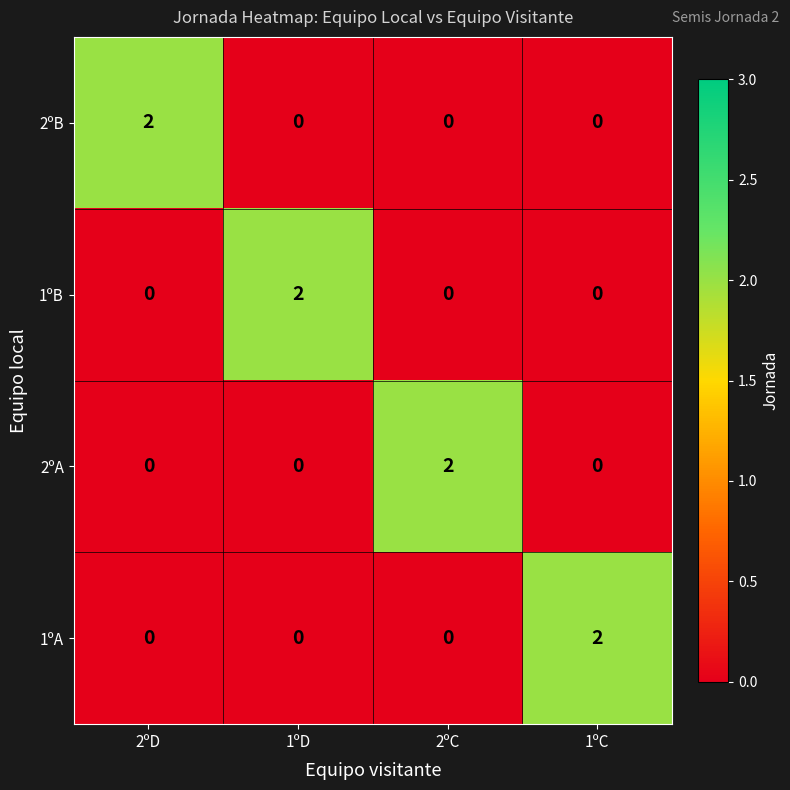

Reading left to right, extract all data points from this chart.

2ºB: 2ºD=2	1ºD=0	2ºC=0	1ºC=0
1ºB: 2ºD=0	1ºD=2	2ºC=0	1ºC=0
2ºA: 2ºD=0	1ºD=0	2ºC=2	1ºC=0
1ºA: 2ºD=0	1ºD=0	2ºC=0	1ºC=2